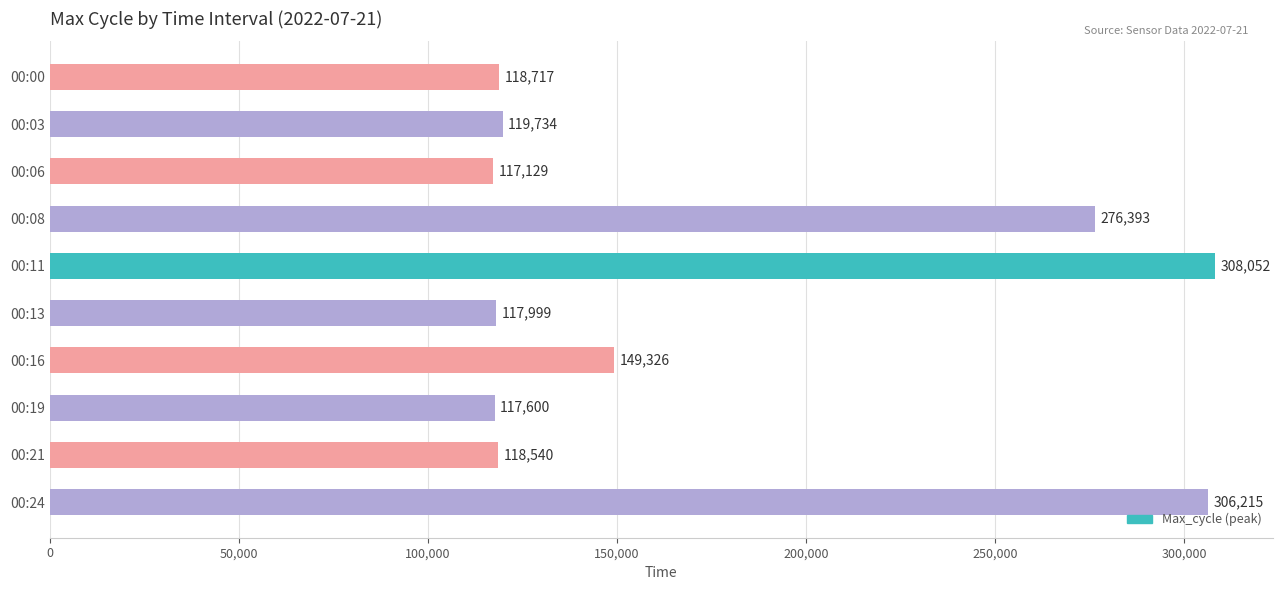

What is the value of the 6th bar from the top?

117999